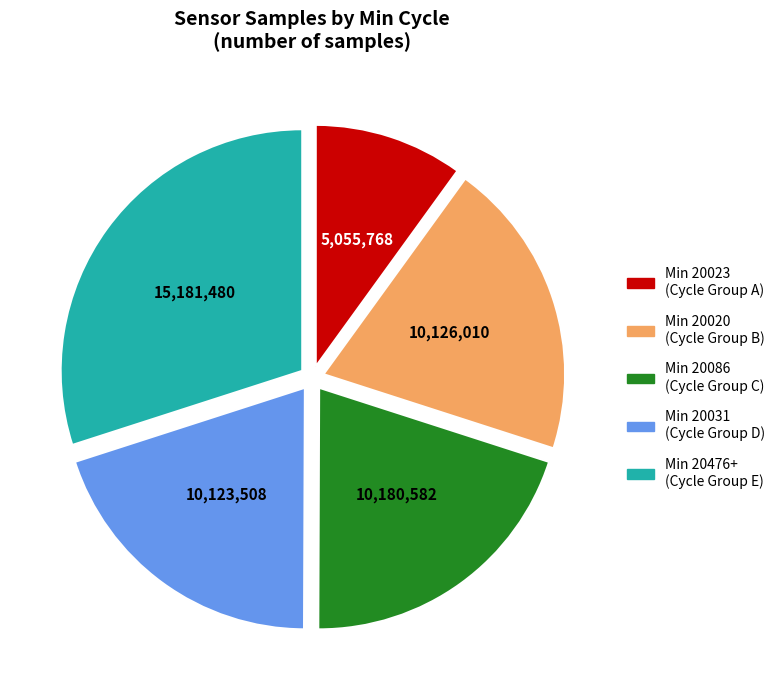

Does any single category account for the majority?

No